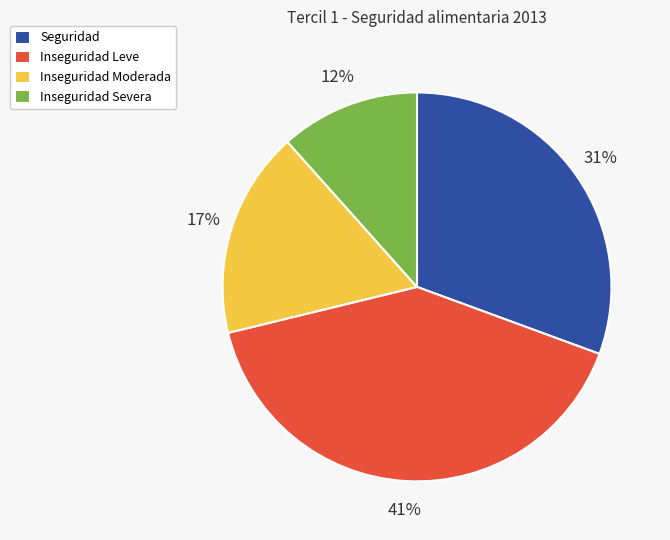

To the nearest percent, what is the combined percentage of Inseguridad Severa and Inseguridad Leve?

52%